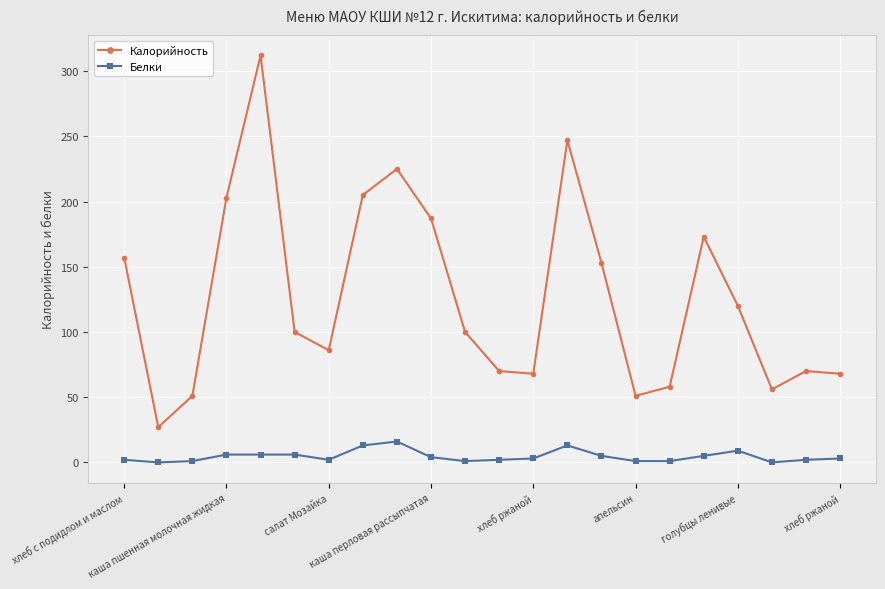

True or false: Белки and Калорийность cross at least once.

False